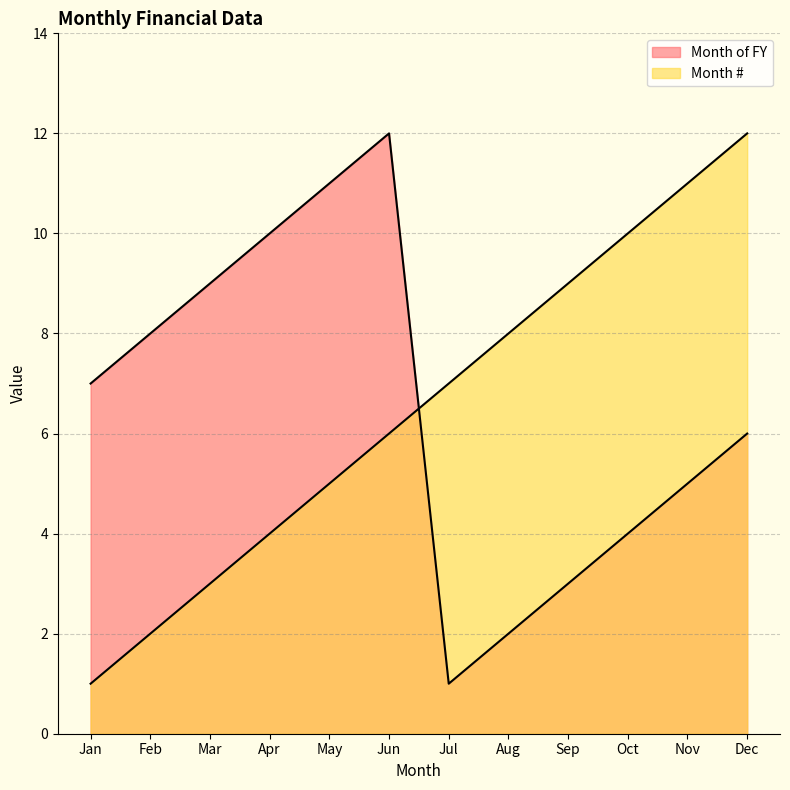

Is the value of Month # at Apr greater than the value of Month of FY at Jun?

No